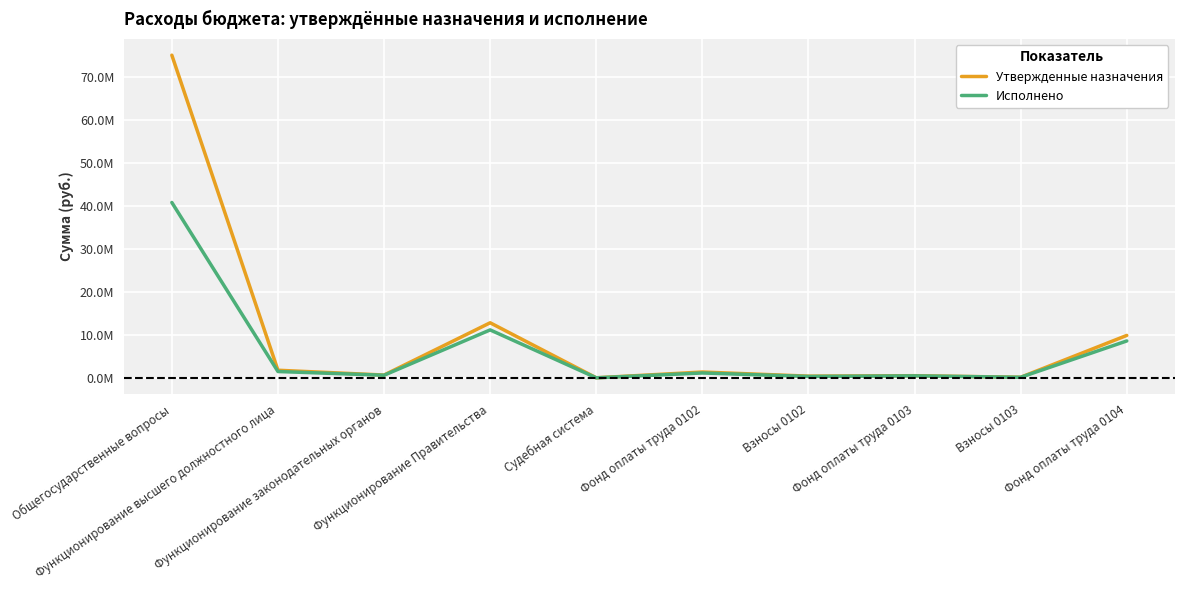

What are all the series names shown in the legend?

Утвержденные назначения, Исполнено